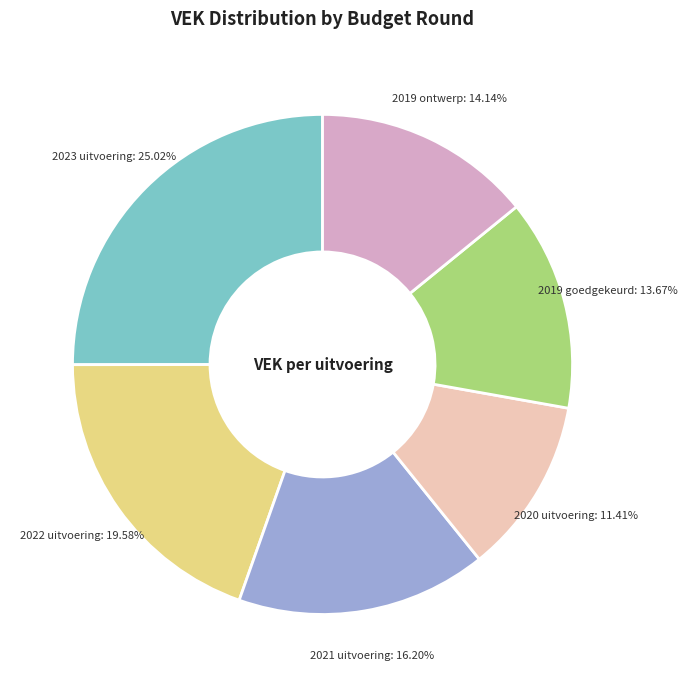

Does any single category account for the majority?

No